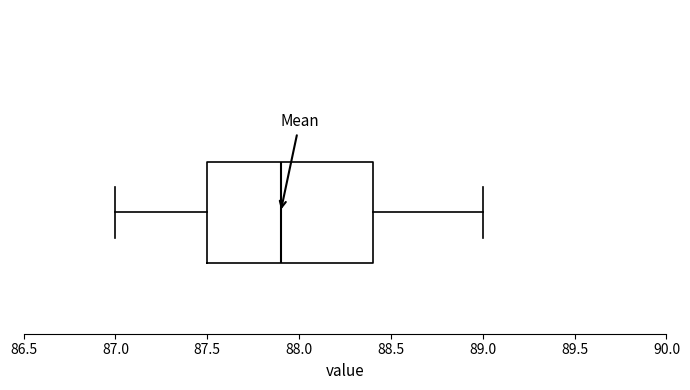

Read this box plot against the x-axis: the position of the median line, the range covered by the box, and the ends of both whiskers. The values are not printed on the chart, so give them approximately, as read against the axis.

median 87.9, box 87.5 to 88.4, whiskers 87.0 to 89.0